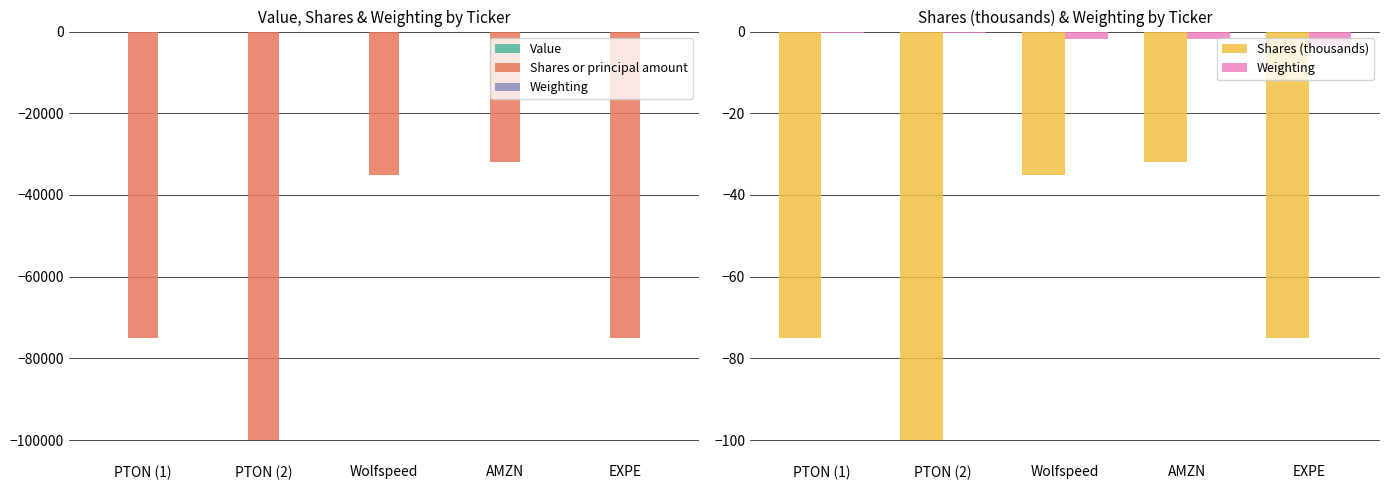

True or false: Weighting has a value of -0.2 at PTON (1).

True